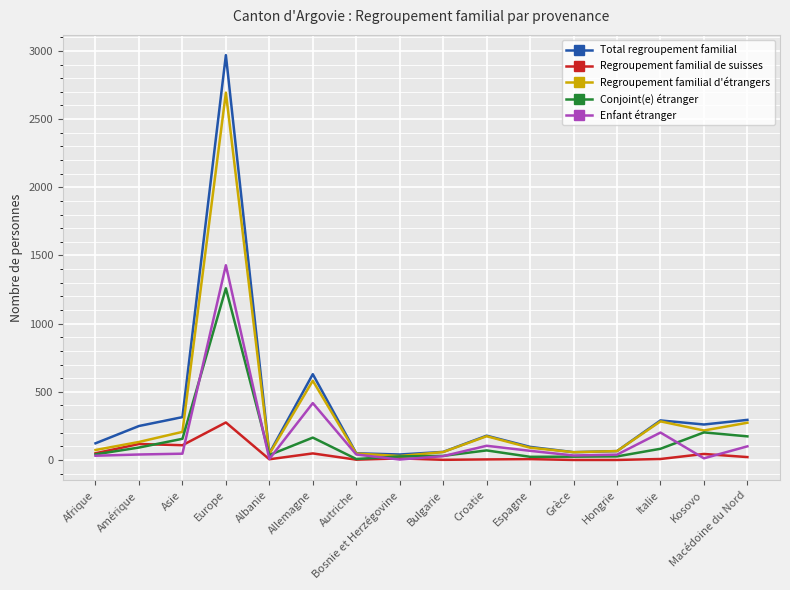

Which category has the highest value in the Conjoint(e) étranger series?

Europe